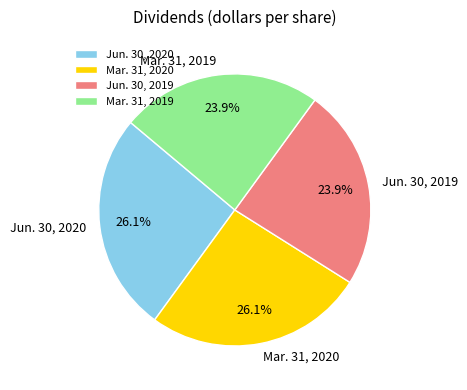

Is Mar. 31, 2020 the majority of the pie?

No